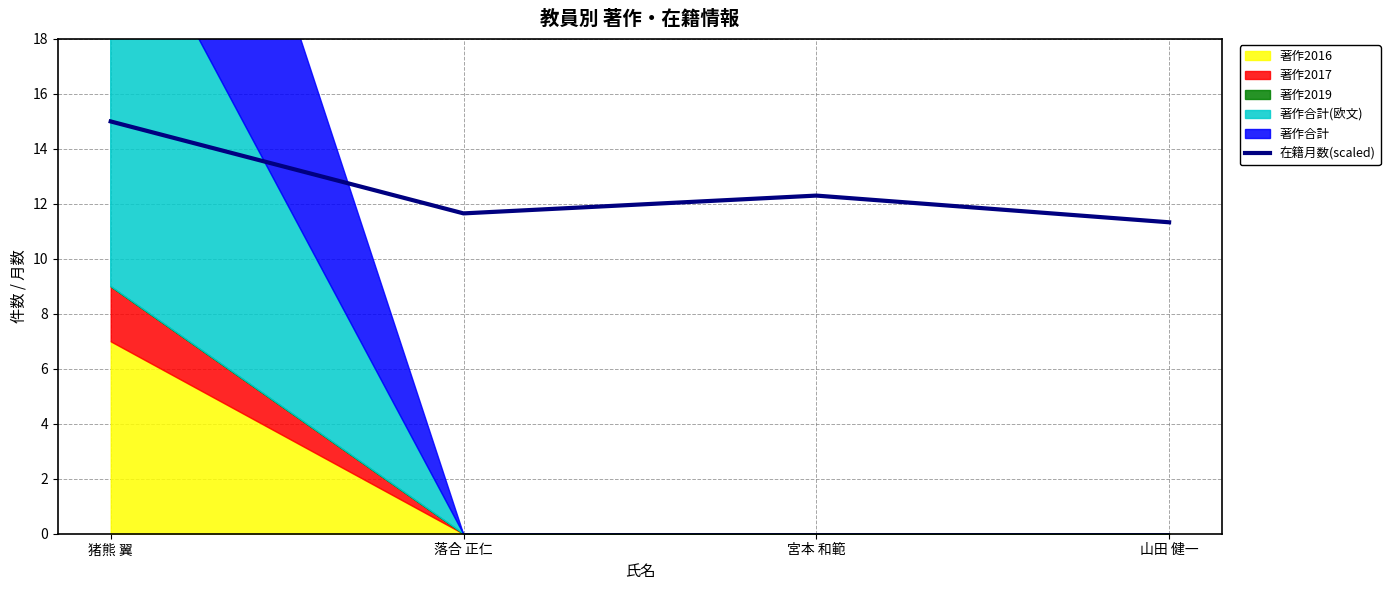

True or false: the data shows 11.3 at 山田 健一.

True